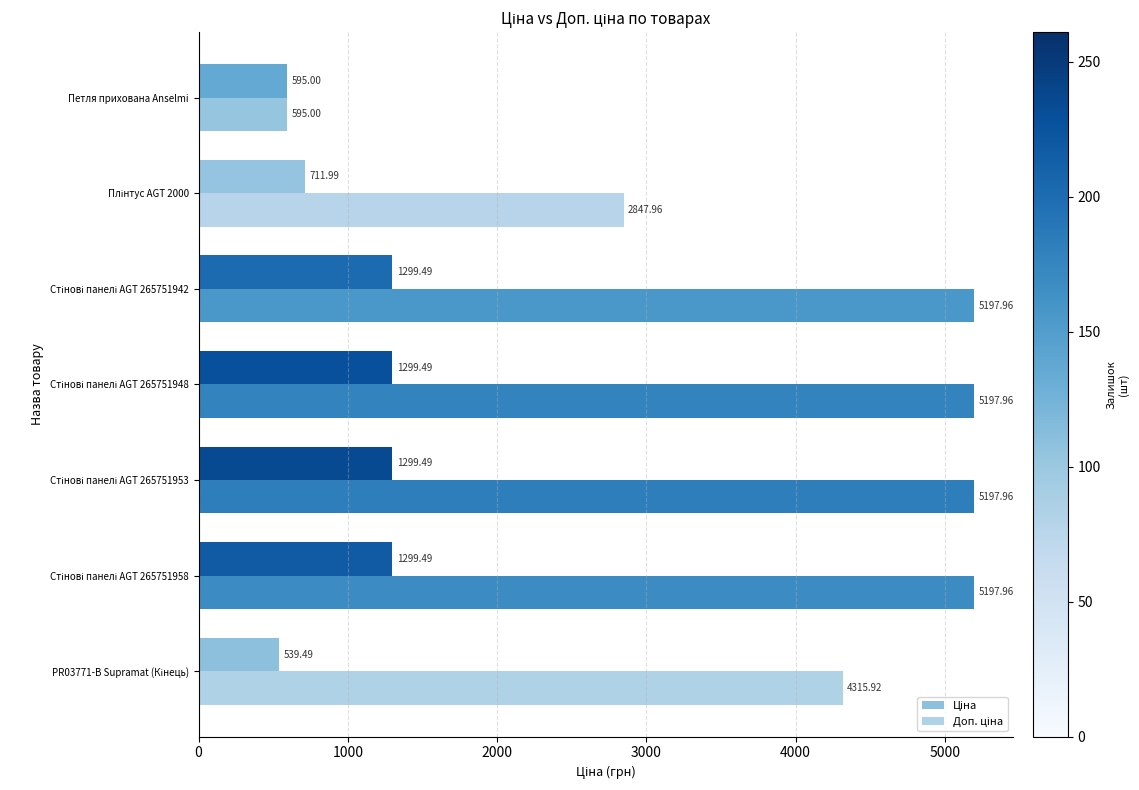

At how many categories does at least one series exceed 5165?

4